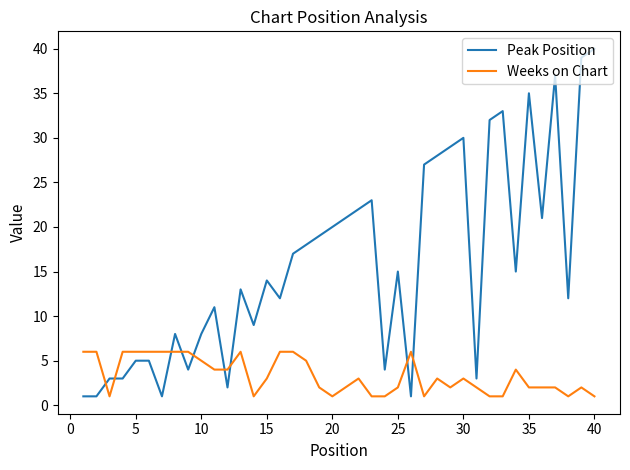

Which series has the largest range (max minus min)?

Peak Position